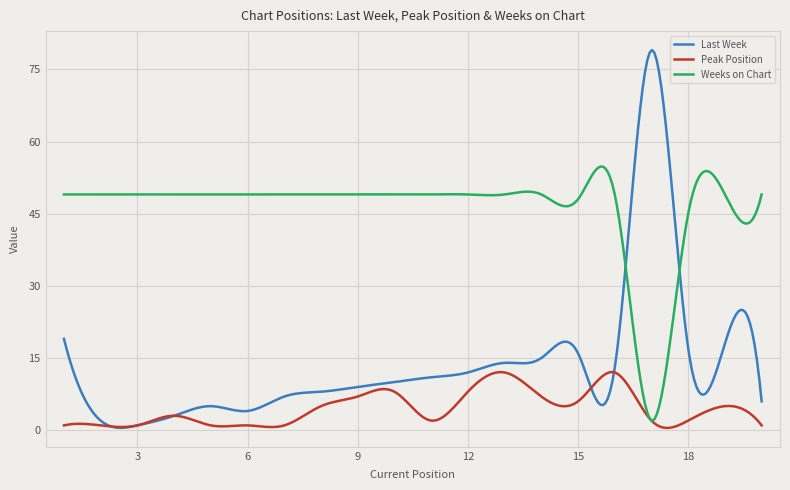

How many times do Last Week and Weeks on Chart cross each other?

2